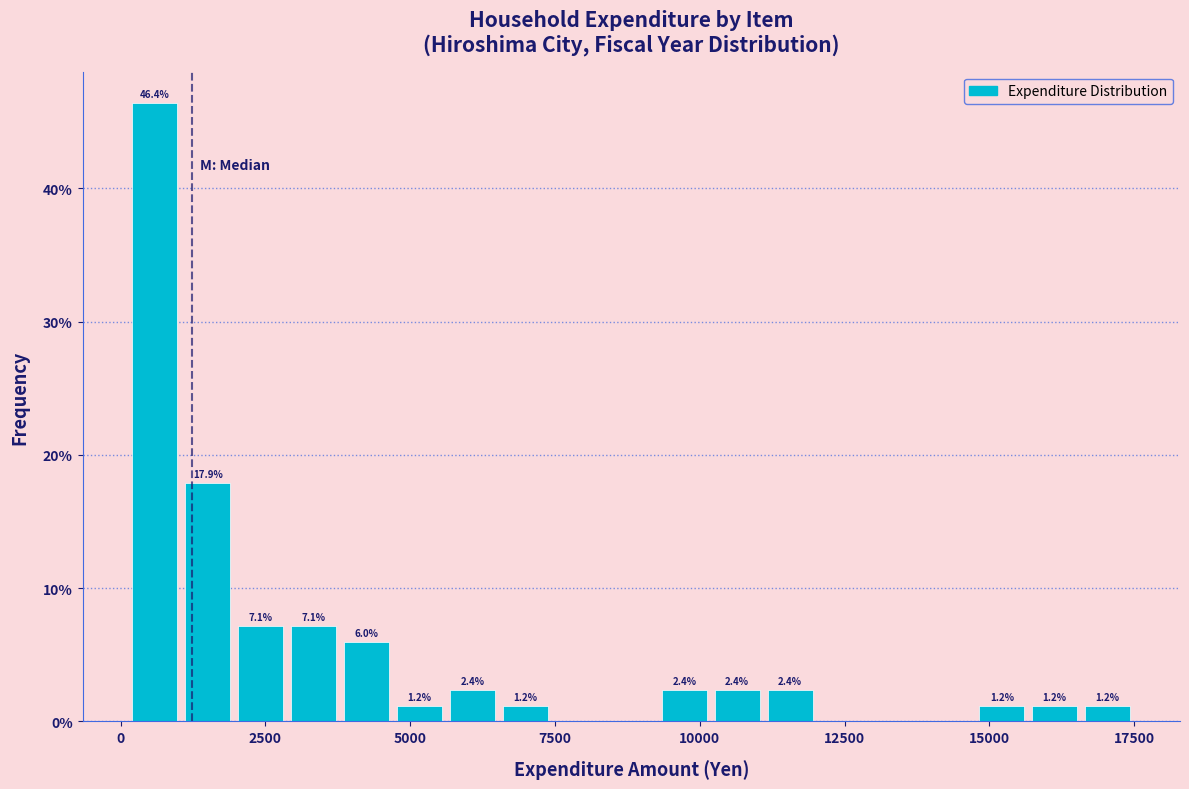

Around what value on the x-axis is the tallest bar? Give the approximate position of its centre, as read against the axis.

500